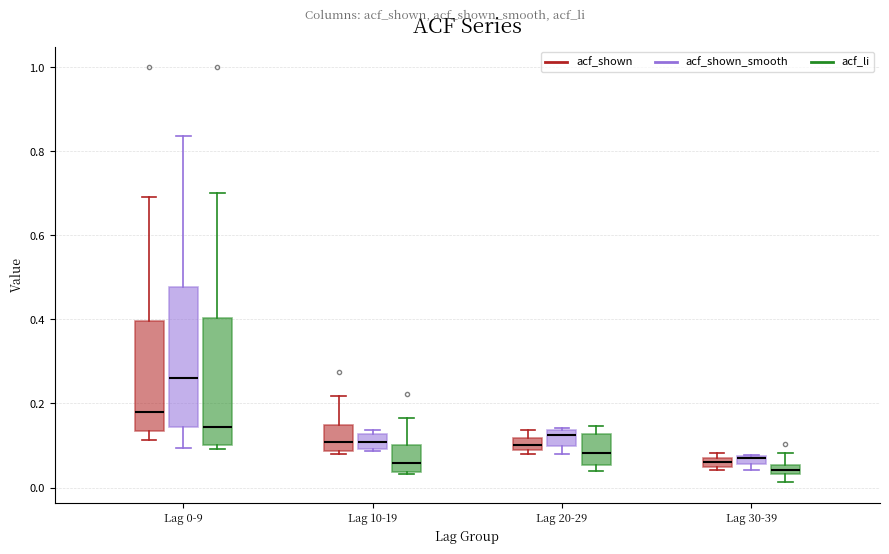

Which box is the tallest, from its lower edge to its upper edge?

Lag 0-9 (acf_shown_smooth)